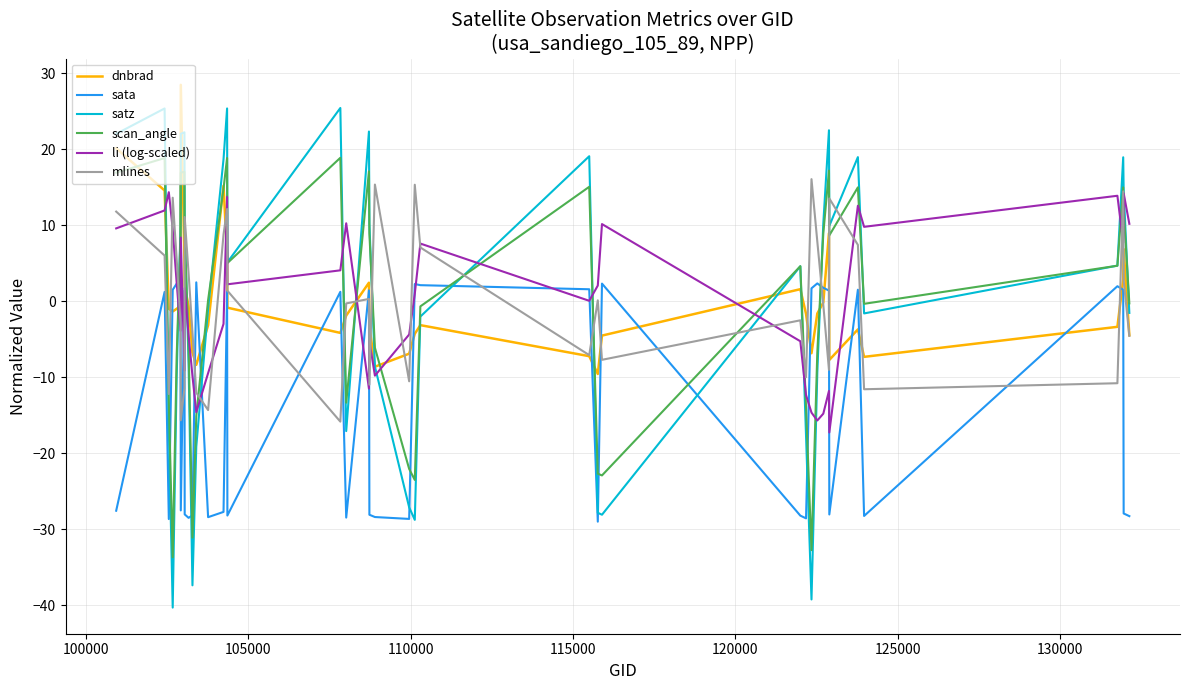

What is the maximum value for mlines?

16.1